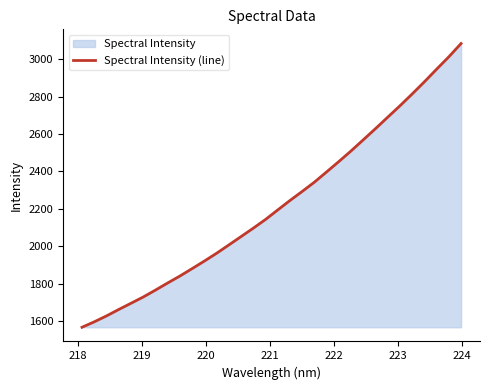

What is the minimum value shown in the chart?

1566.1